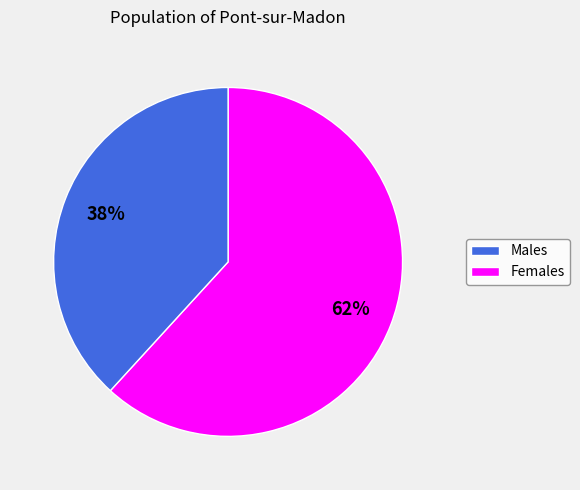

To the nearest percent, what is the average slice percentage?

50%